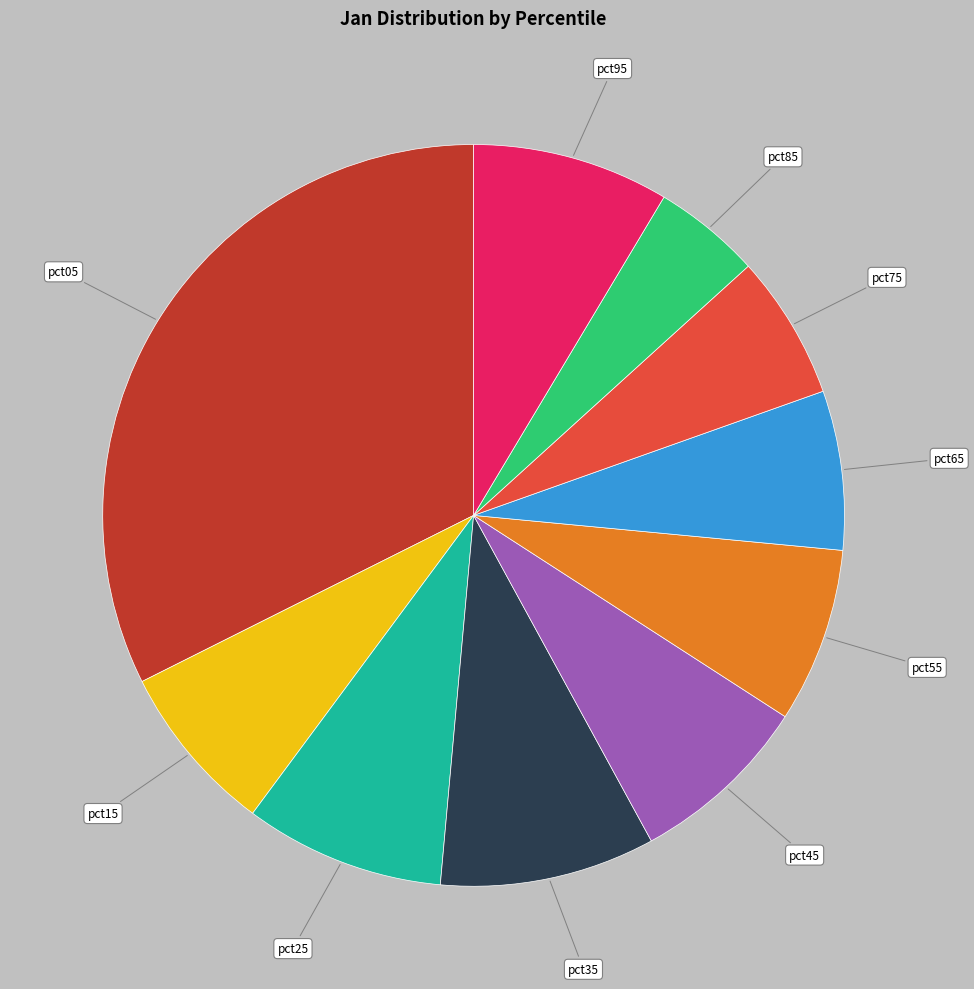

Which category has the smallest portion of the pie?

pct85